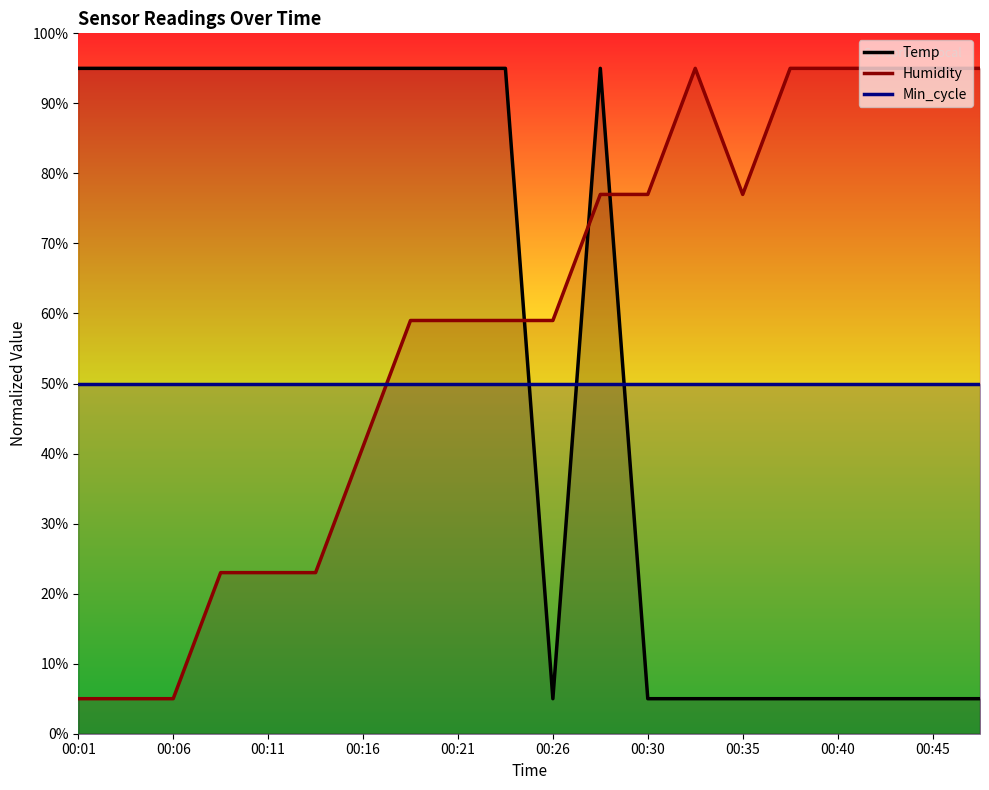

How many Temp values are between 5 and 95?

20